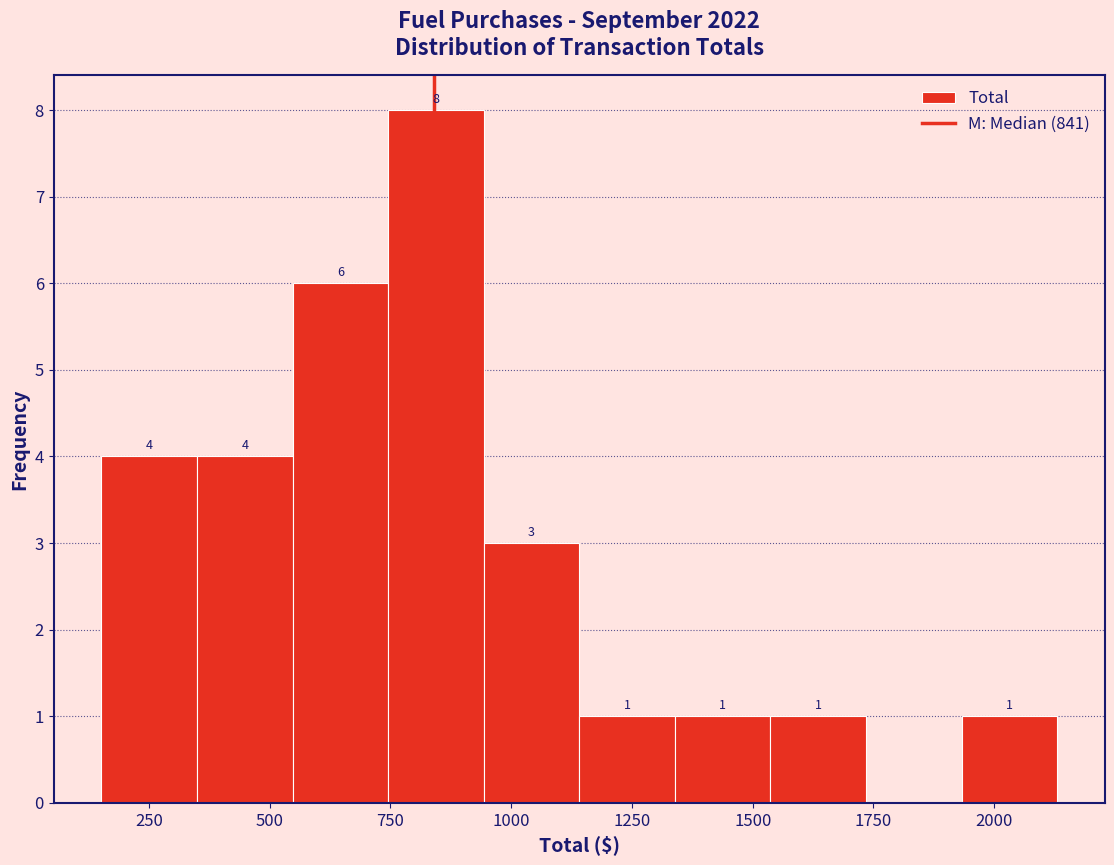

Around what value on the x-axis is the tallest bar? Give the approximate position of its centre, as read against the axis.

850